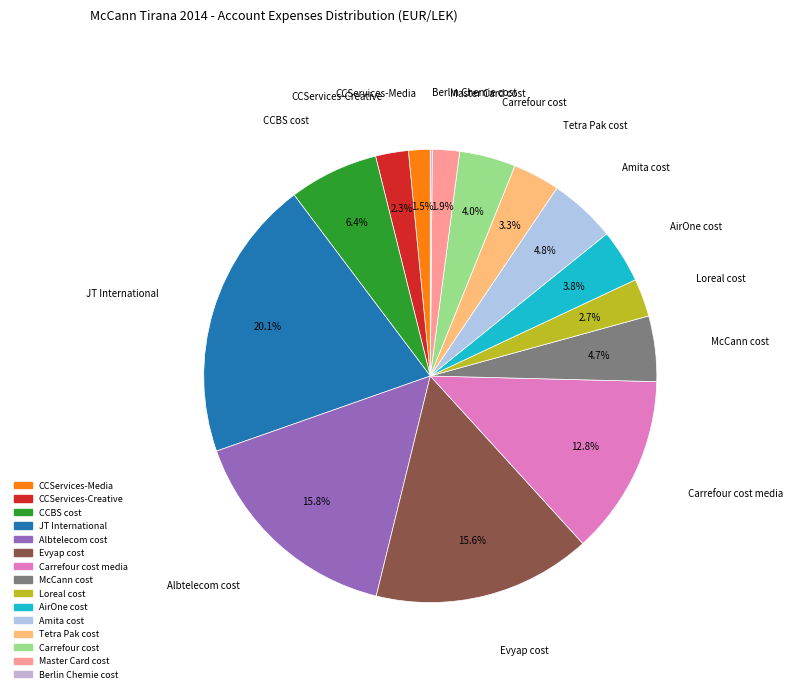

Which category has the biggest portion of the pie?

JT International